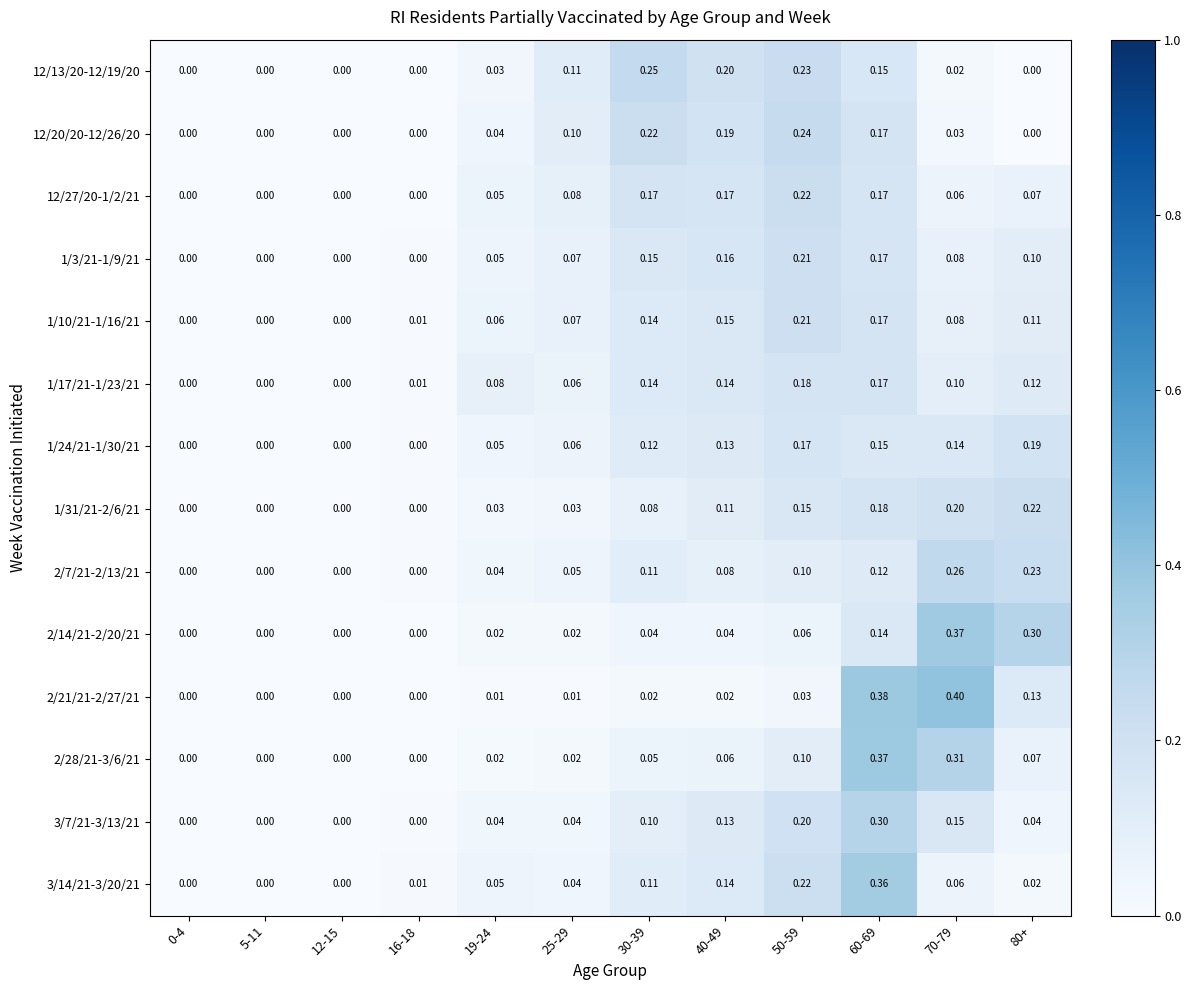

How many data points in 1/24/21-1/30/21 are above 0?

8